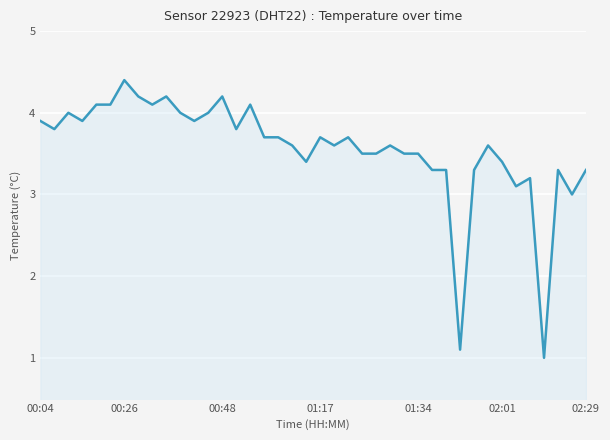

How many lines are shown in the chart?

1